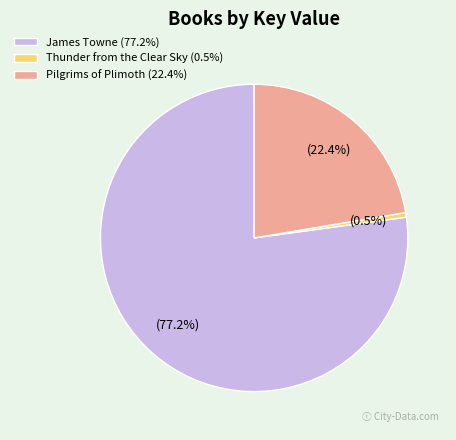

To the nearest percent, what percentage of the pie is Pilgrims of Plimoth?

22%